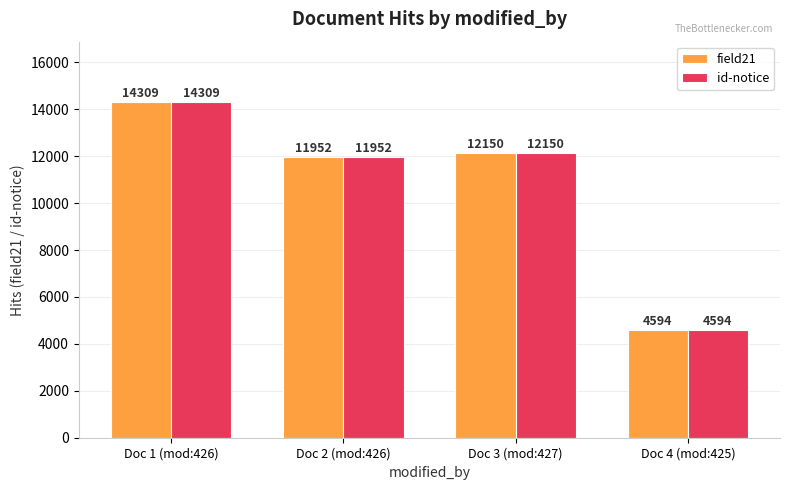

What is the label of the 4th bar from the right?

Doc 1 (mod:426)